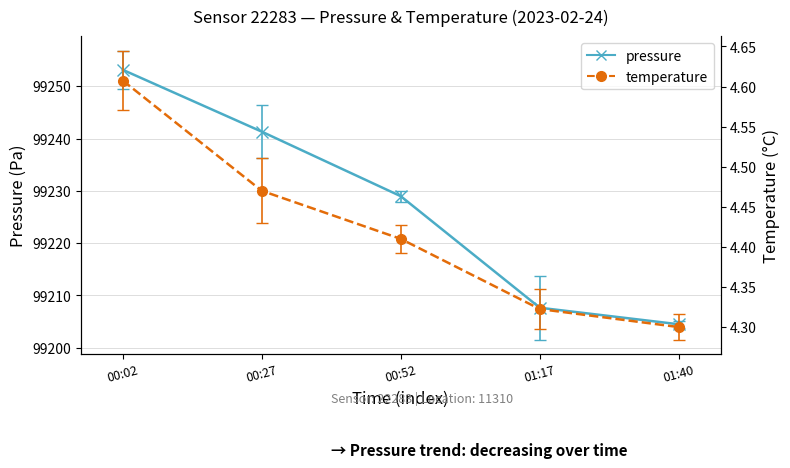

Between 00:27 and 01:40, which series saw the biggest shift?

pressure